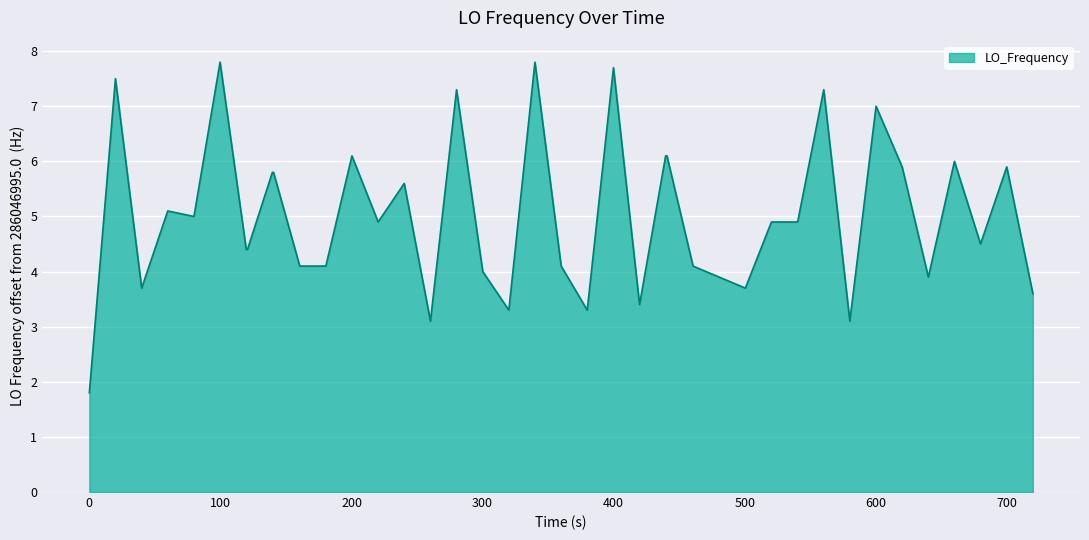

What is the sum of all values?

201.0